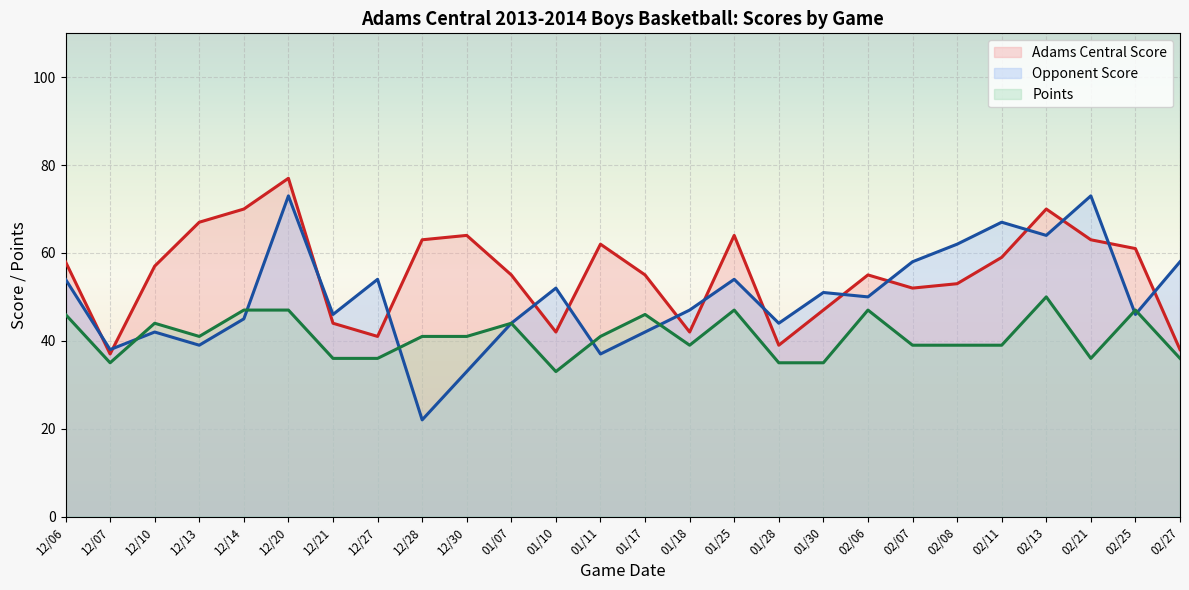

How many data points in Adams Central Score are less than 57?

13